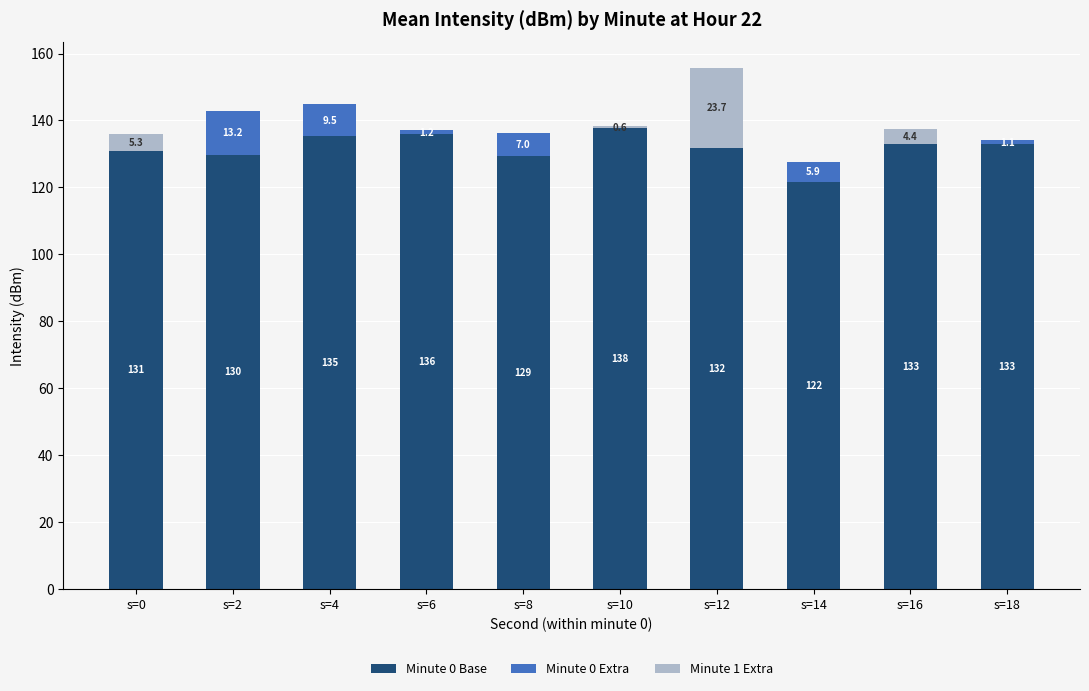

What is the sum of all Minute 1 Extra values?

34.0